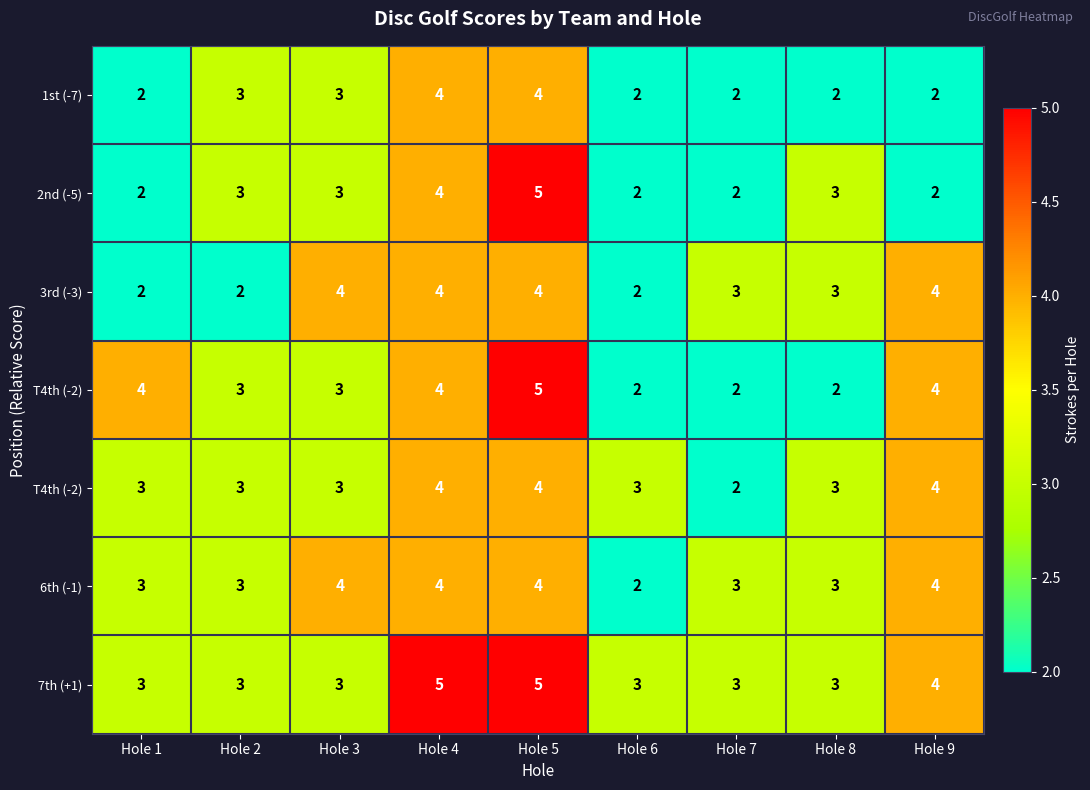

Which label corresponds to the smallest value in the chart?

Hole 1